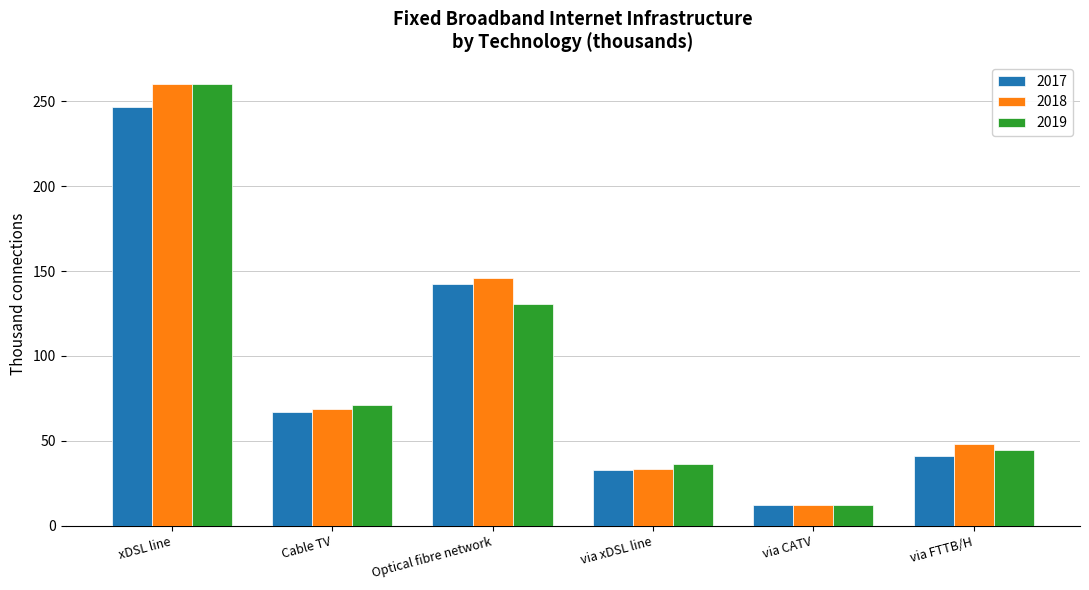

What is the smallest value displayed?

12.1